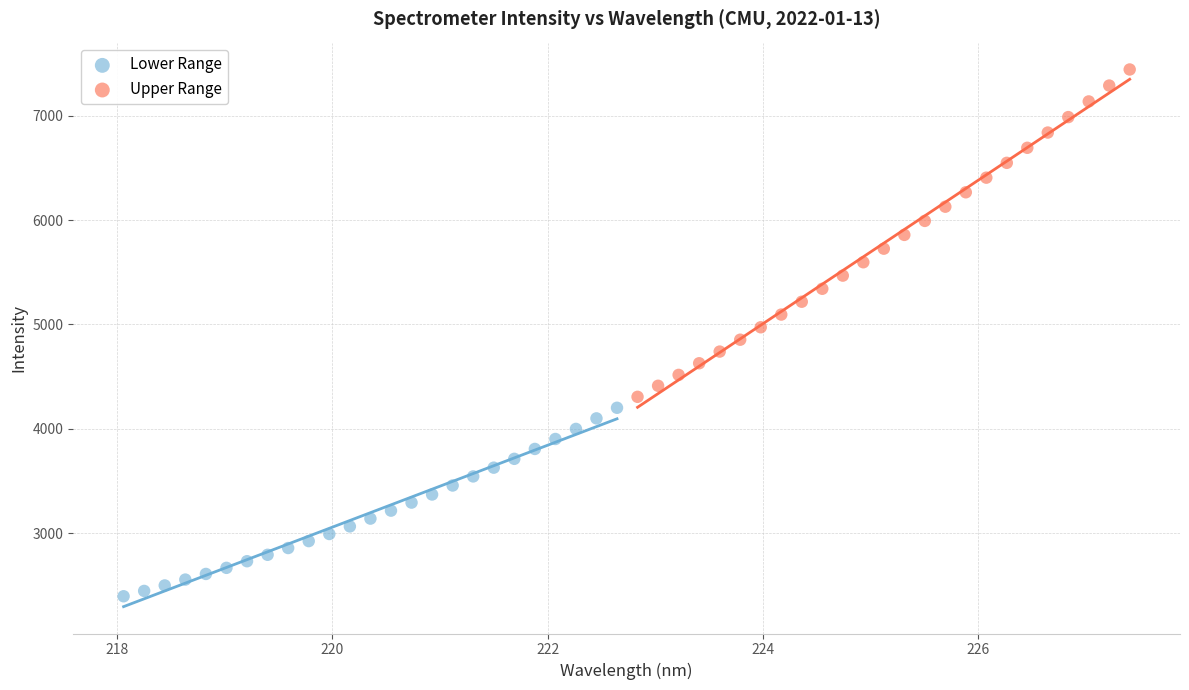

What are all the series names shown in the legend?

Lower Range, Upper Range